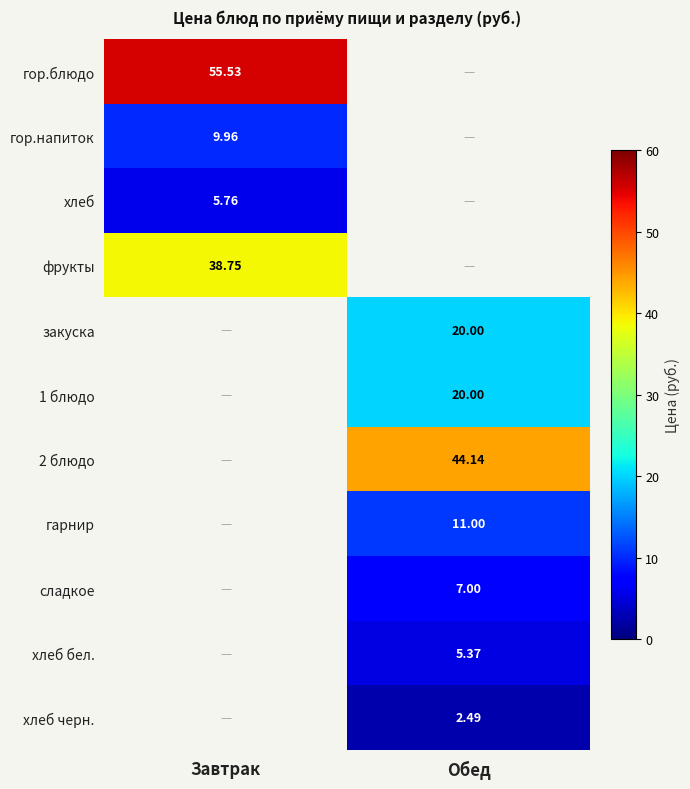

Is the value of 2 блюдо at Обед greater than the value of гор.напиток at Обед?

No